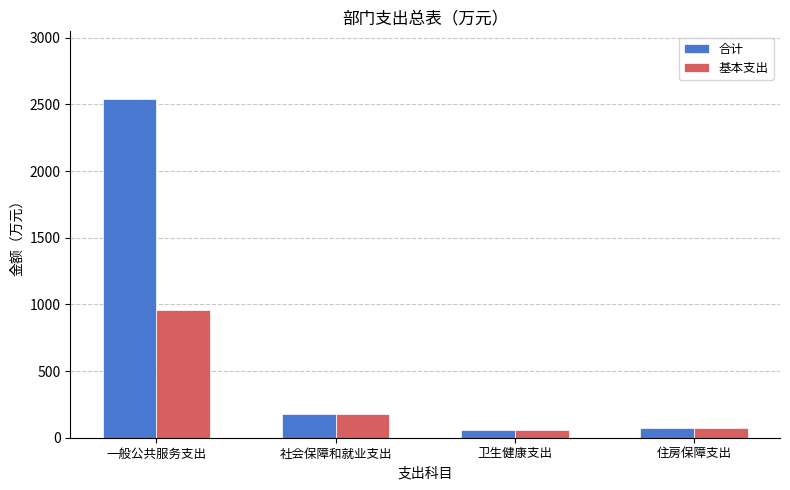

What are all the series names shown in the legend?

合计, 基本支出